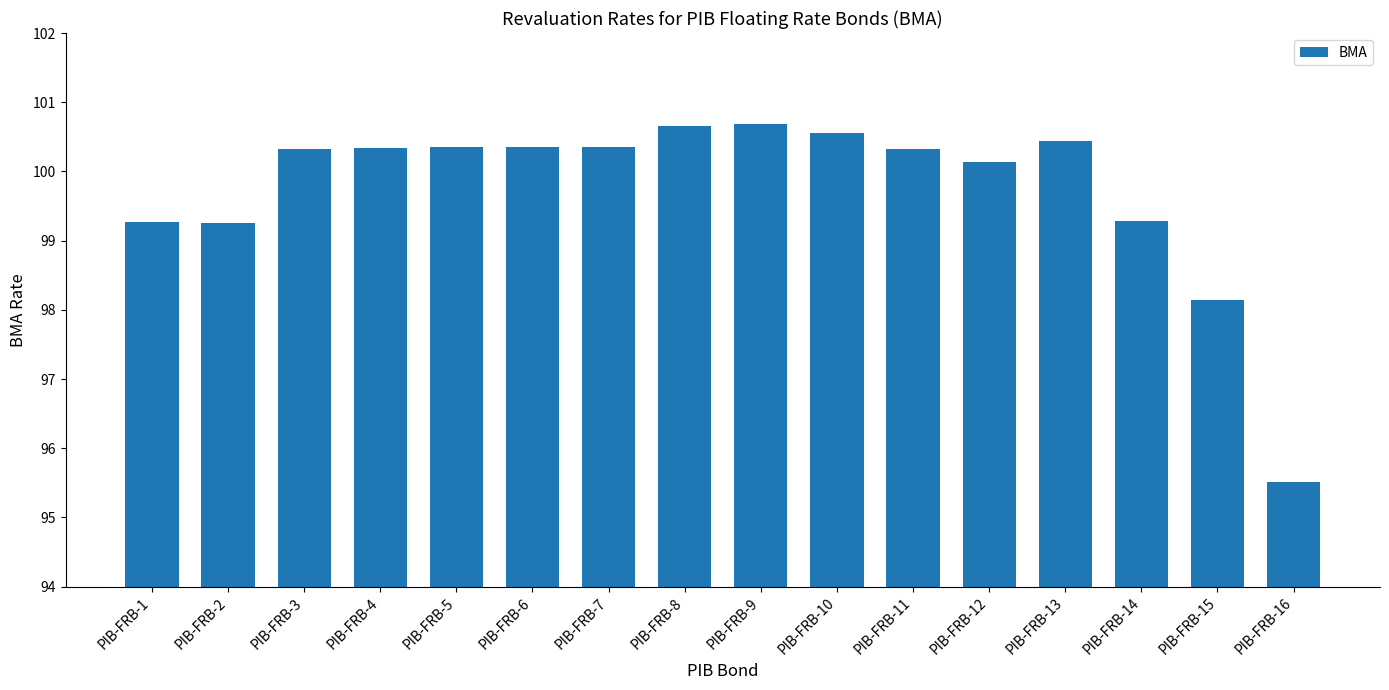

What is the sum of all values?

1596.0